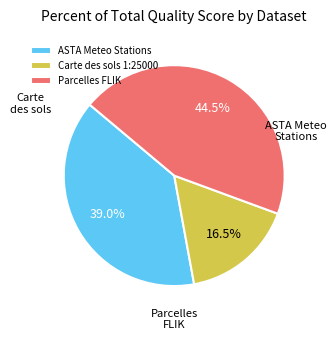

Is there a majority slice in this chart?

No